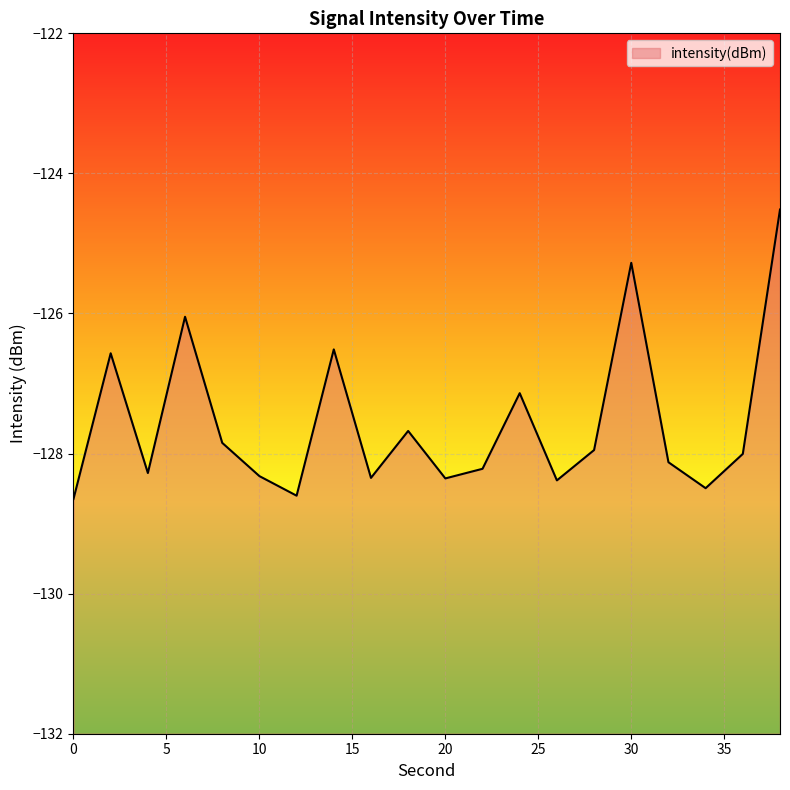

True or false: there are more than 1 points higher than both neighbors.

True